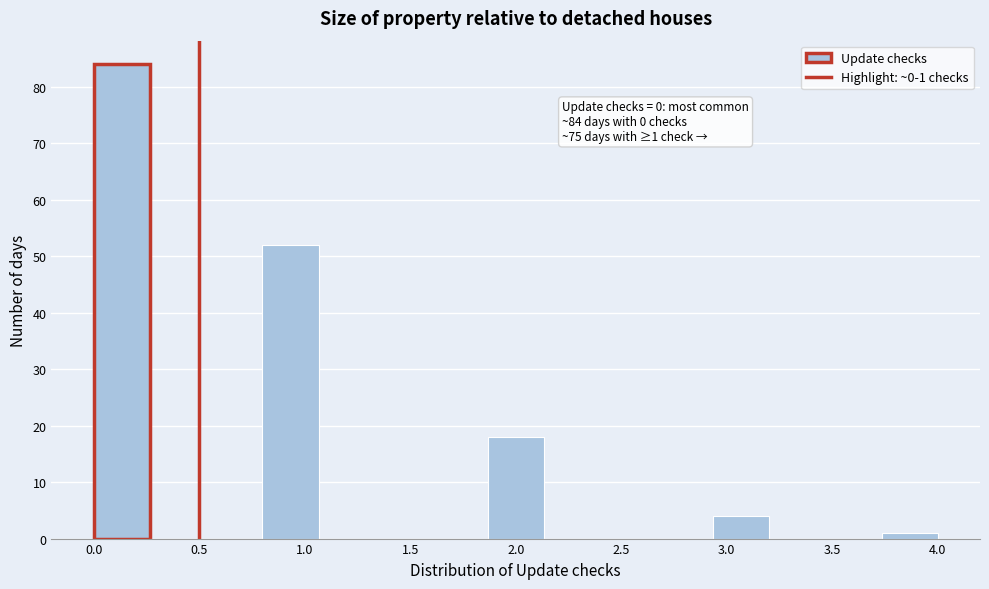

Which range on the x-axis has the tallest bar?

0.00 to 0.25